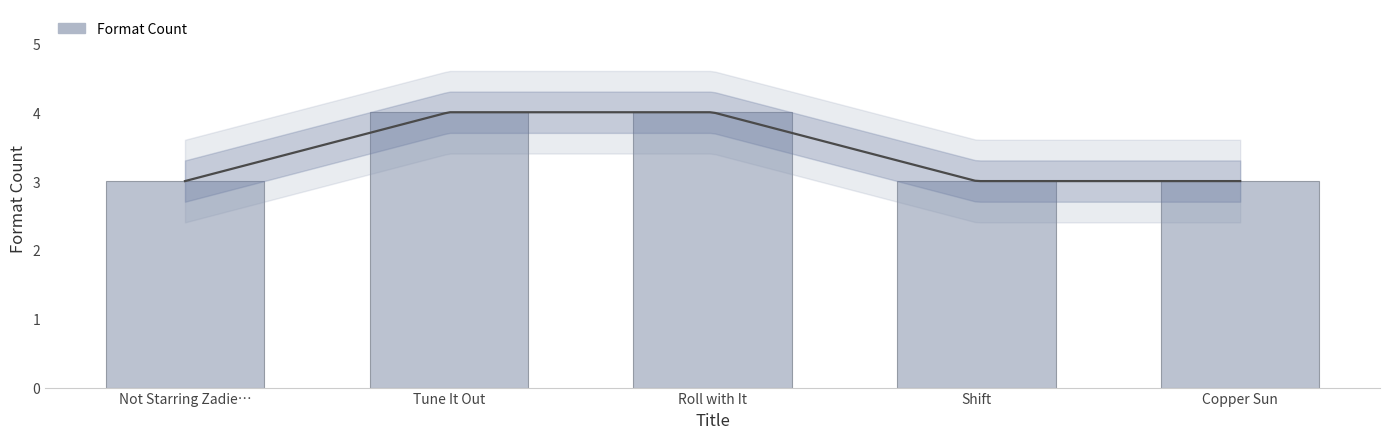

Which label corresponds to the largest value in the chart?

Tune It Out